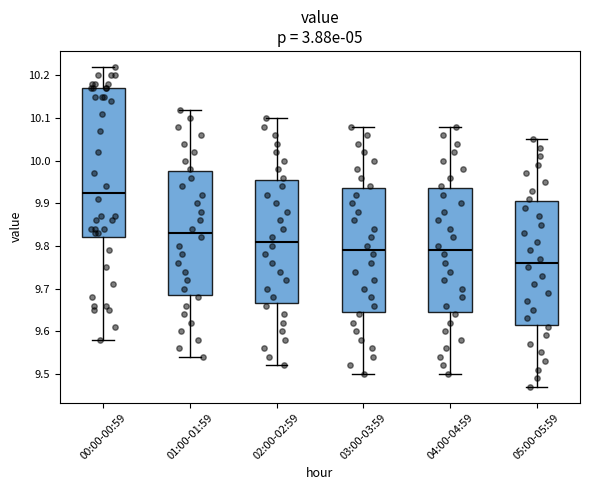

Reading left to right, transcribe this box plot: for each box, give where its median line is, the range the box spans, and where its two whiskers end, as read against the y-axis. The values are not printed on the chart, so give them approximately, as read against the axis.

00:00-00:59: median 9.93, box 9.82 to 10.17, whiskers 9.58 to 10.22
01:00-01:59: median 9.83, box 9.69 to 9.98, whiskers 9.54 to 10.12
02:00-02:59: median 9.81, box 9.67 to 9.96, whiskers 9.52 to 10.10
03:00-03:59: median 9.79, box 9.65 to 9.94, whiskers 9.50 to 10.08
04:00-04:59: median 9.79, box 9.65 to 9.94, whiskers 9.50 to 10.08
05:00-05:59: median 9.76, box 9.62 to 9.91, whiskers 9.47 to 10.05